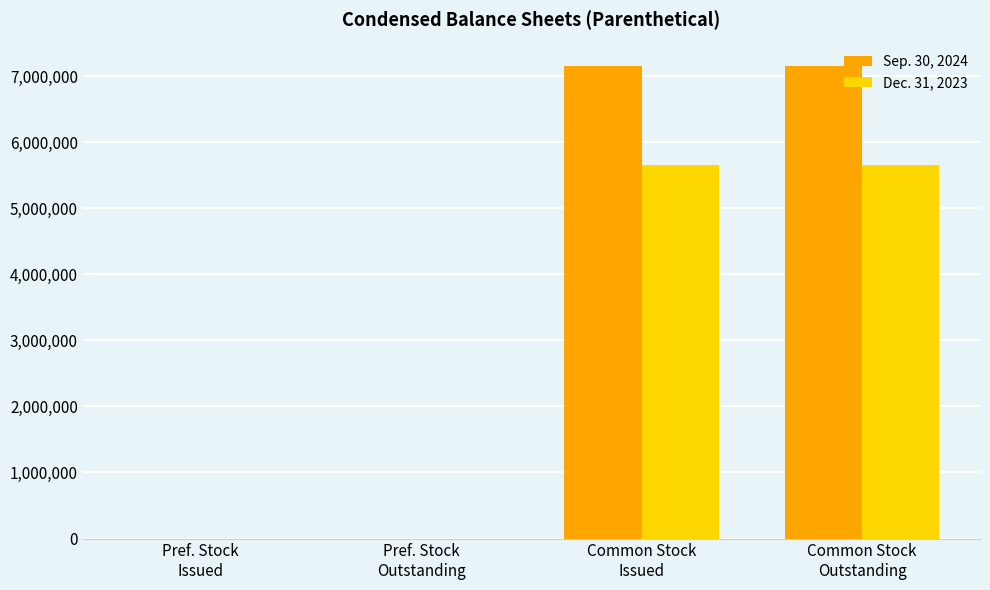

Which series has the widest spread of values?

Sep. 30, 2024